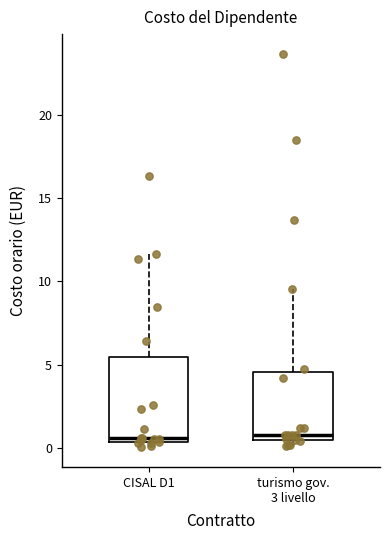

Which box is the tallest, from its lower edge to its upper edge?

CISAL D1